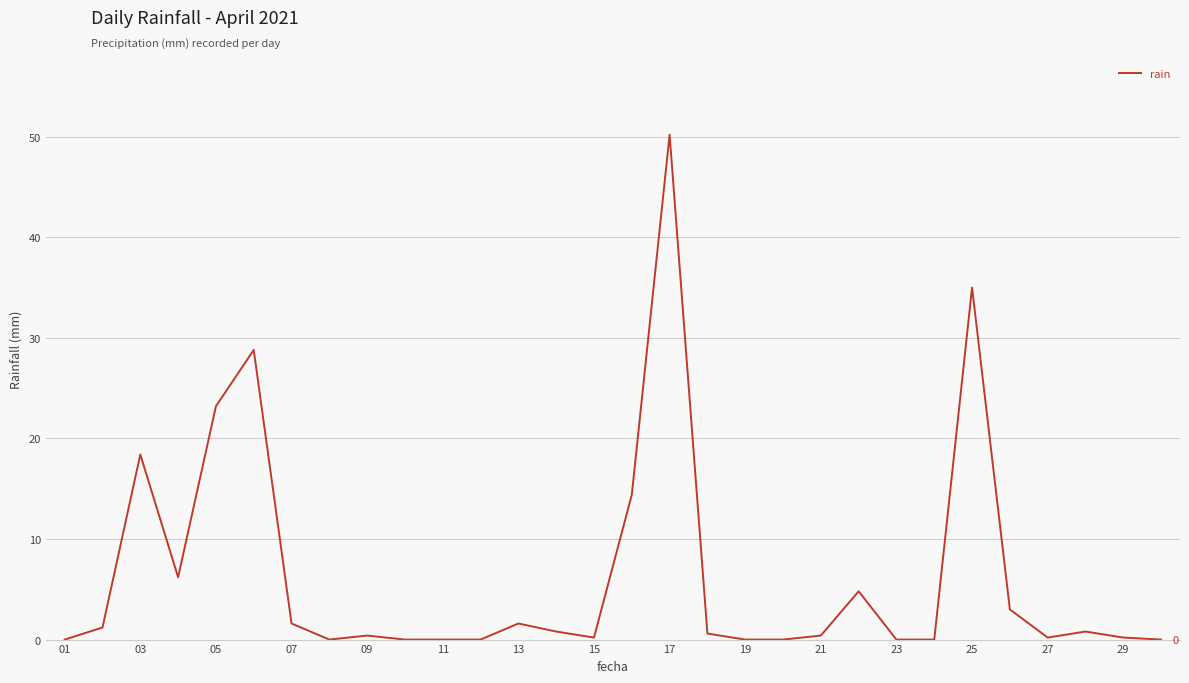

What is the difference between the maximum and minimum values?

50.2